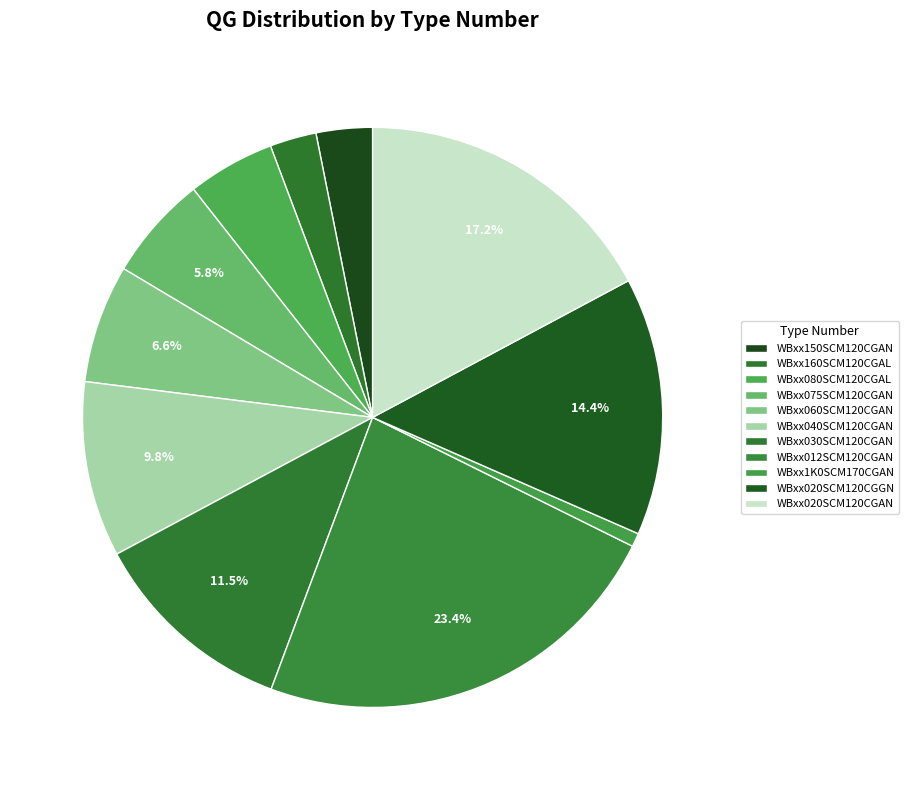

Is it true that WBxx060SCM120CGAN is 14% of the pie?

False